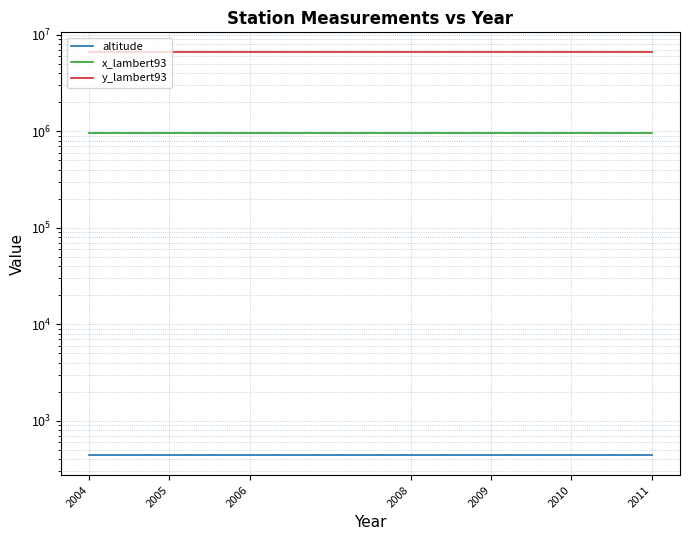

What is the value of the x_lambert93 point at the 7th from the left?

962487